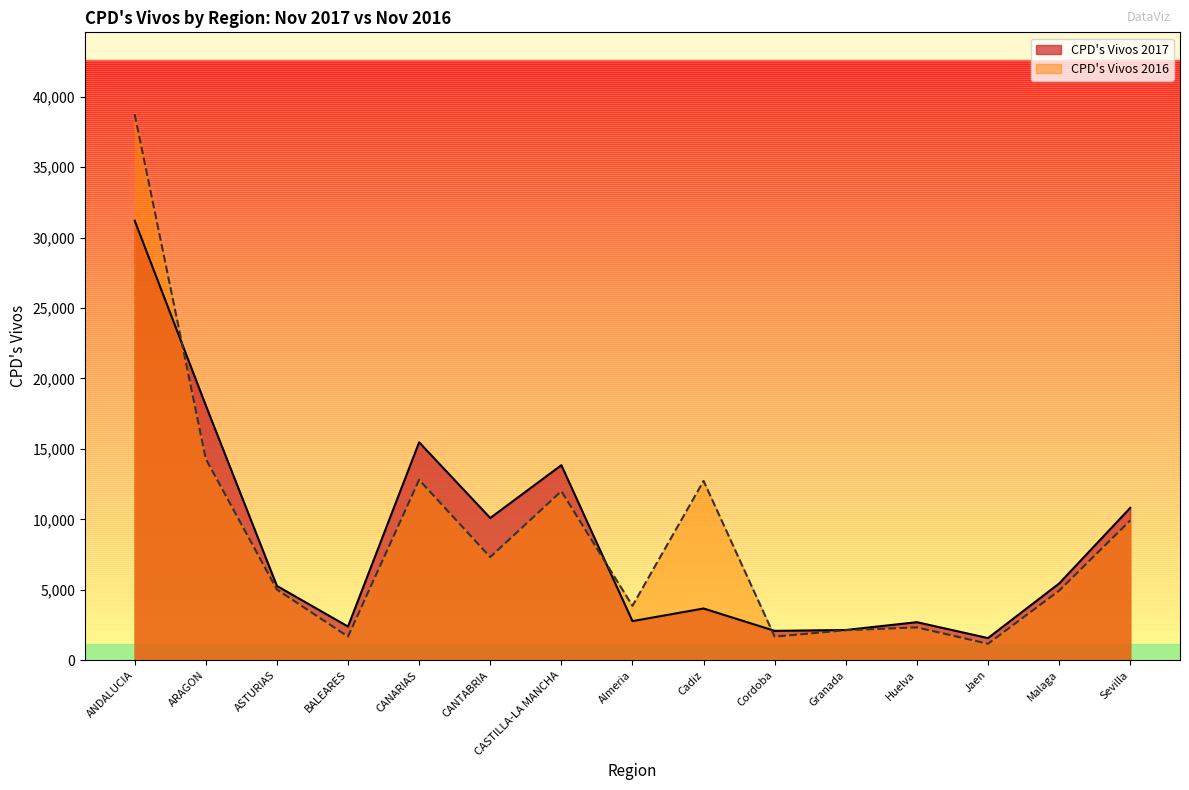

Which has a higher value, Almeria or CASTILLA-LA MANCHA?

CASTILLA-LA MANCHA